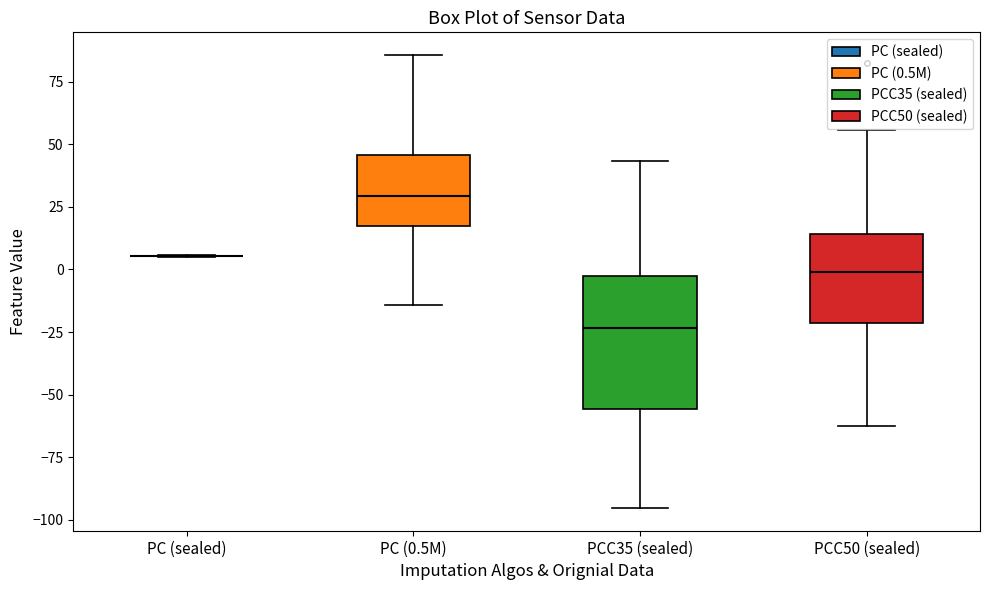

Comparing the boxes themselves (not the whiskers), which one is the tallest?

PCC35 (sealed)